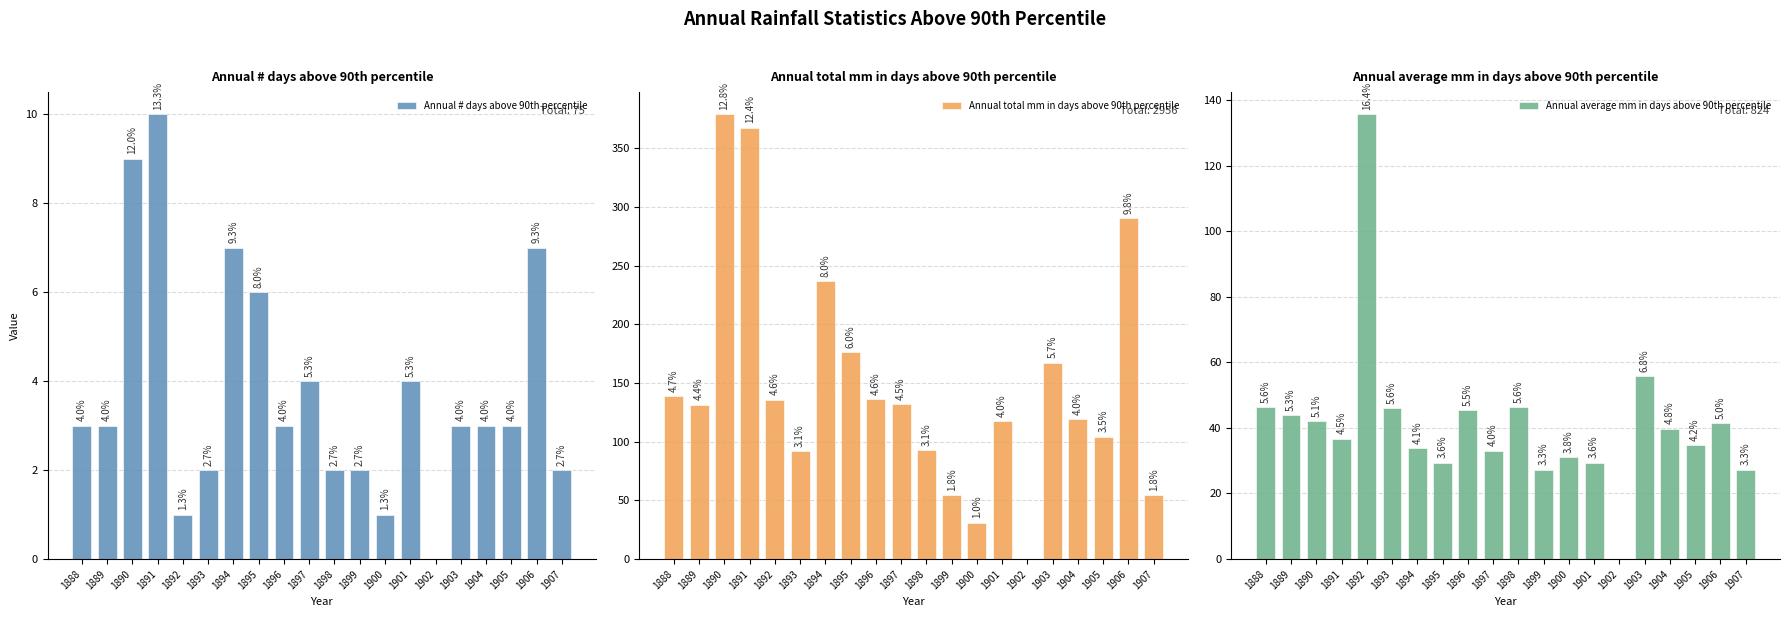

True or false: Annual # days above 90th percentile has a value of 3.9 at 1896.

False